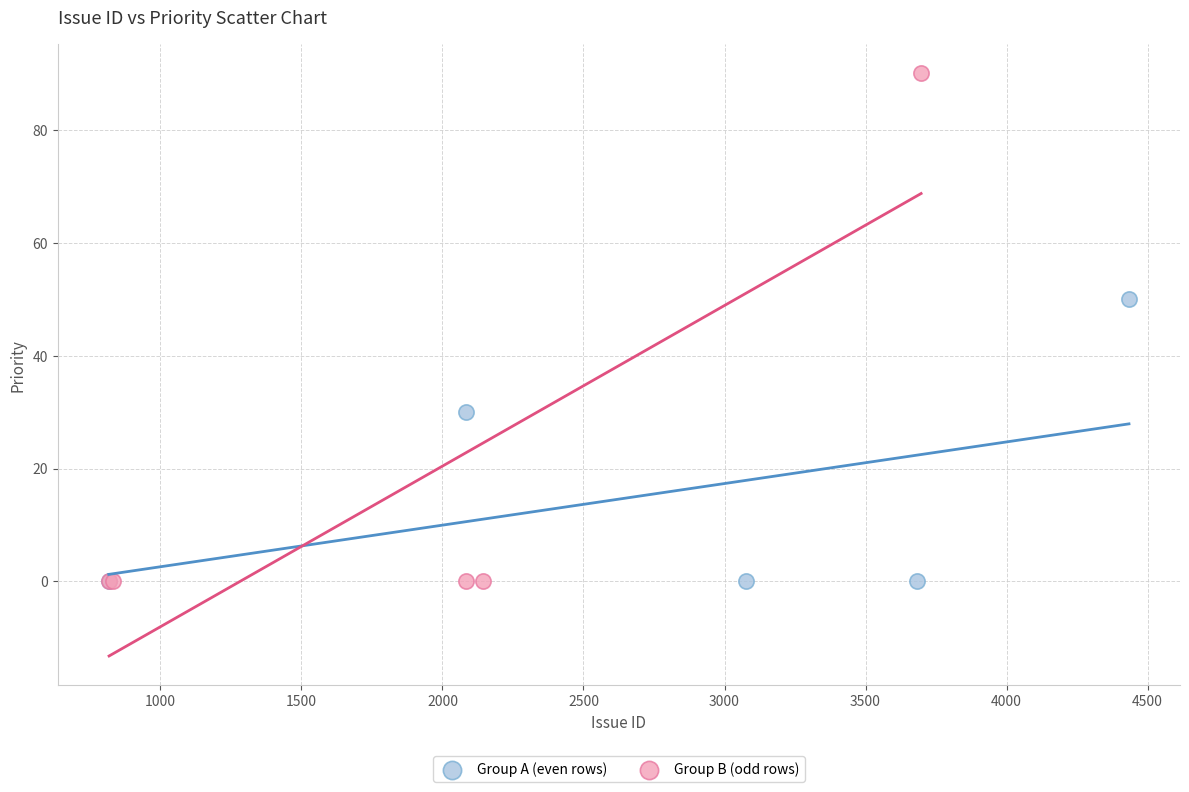

Which series contains the highest Y value?

Group B (odd rows)